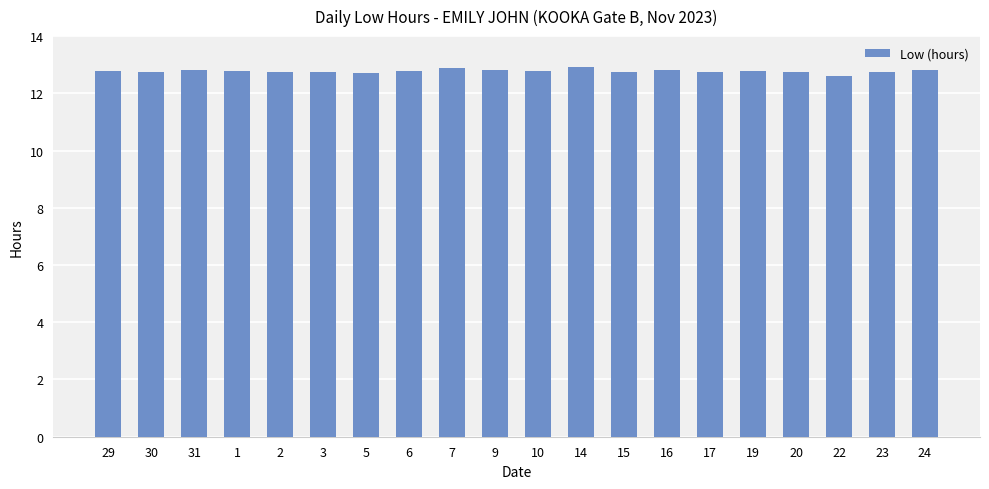

What is the minimum value shown in the chart?

12.6